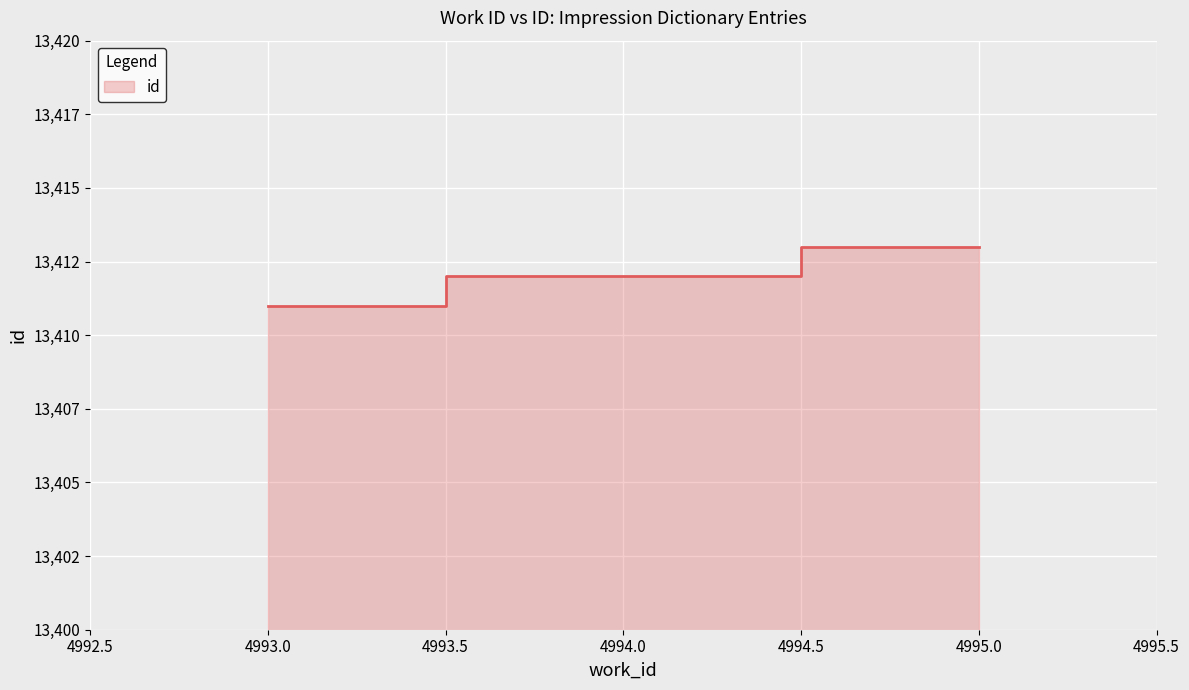

What is the smallest value displayed?

13411